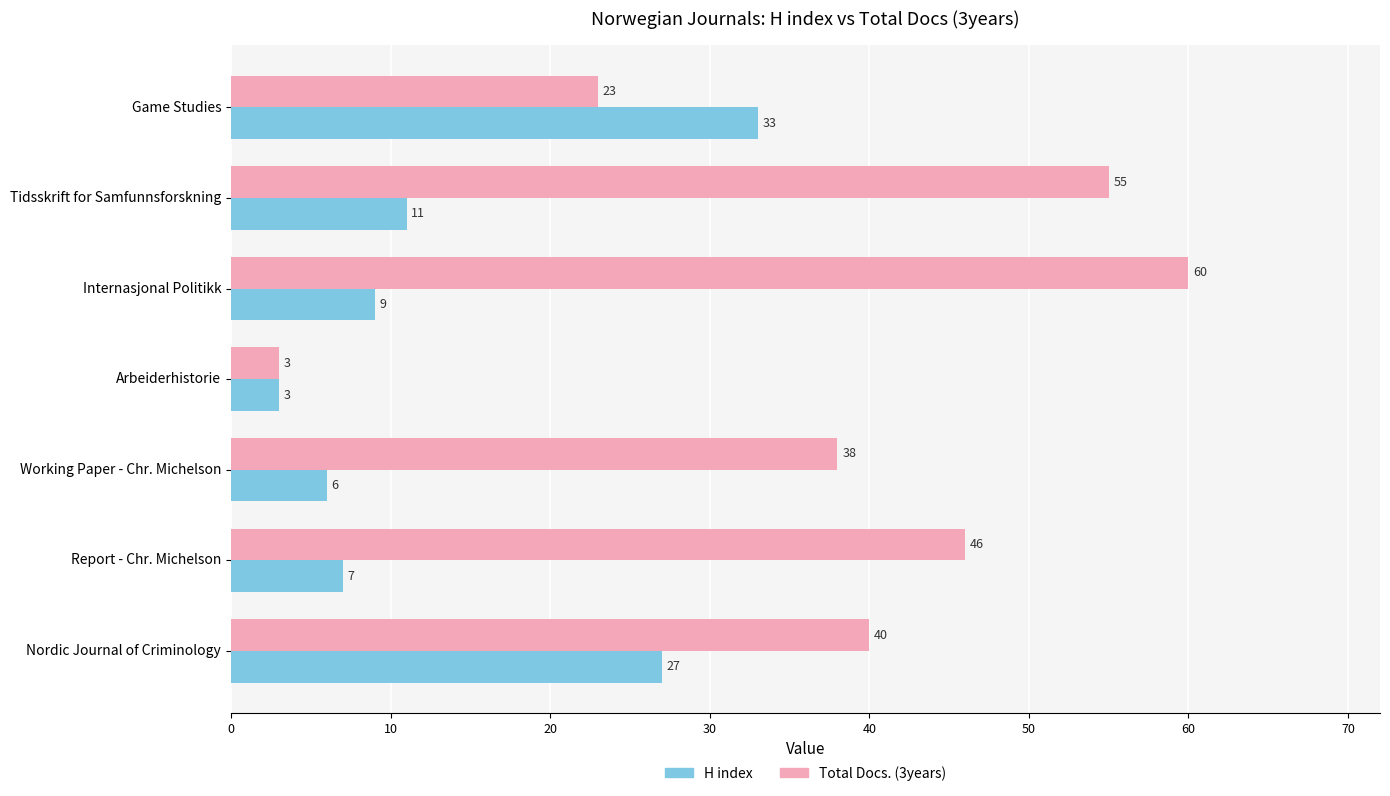

What is the maximum value for Total Docs. (3years)?

60